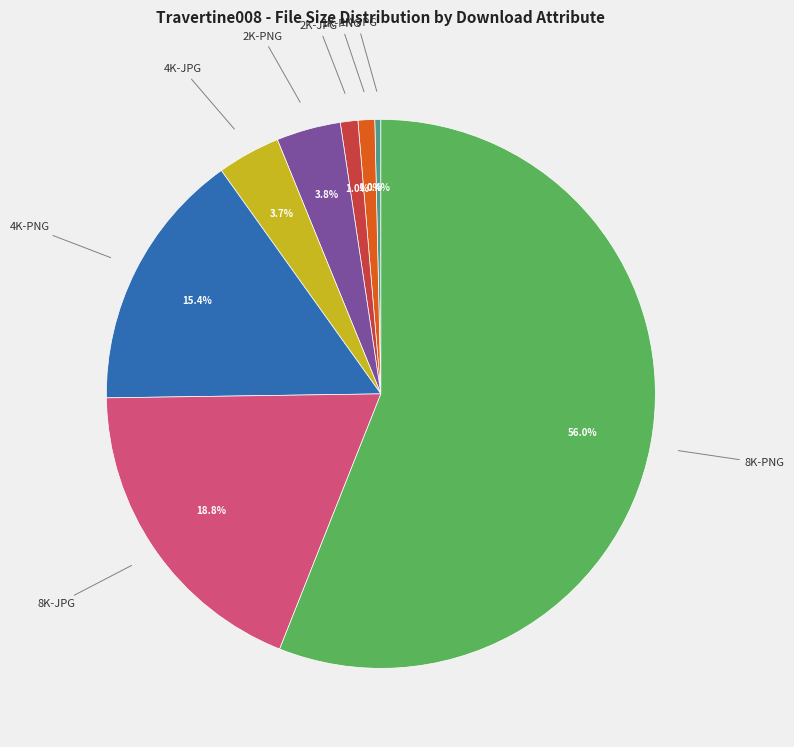

Does any single category account for the majority?

Yes